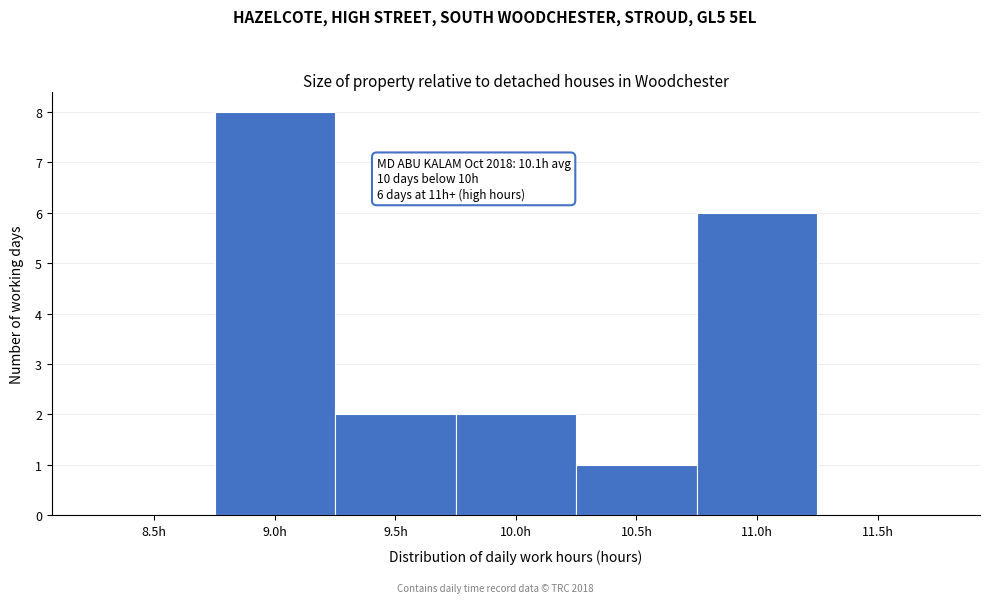

Reading left to right, what are all the values shown in this chart?

8.5h=0	9.0h=8	9.5h=2	10.0h=2	10.5h=1	11.0h=6	11.5h=0